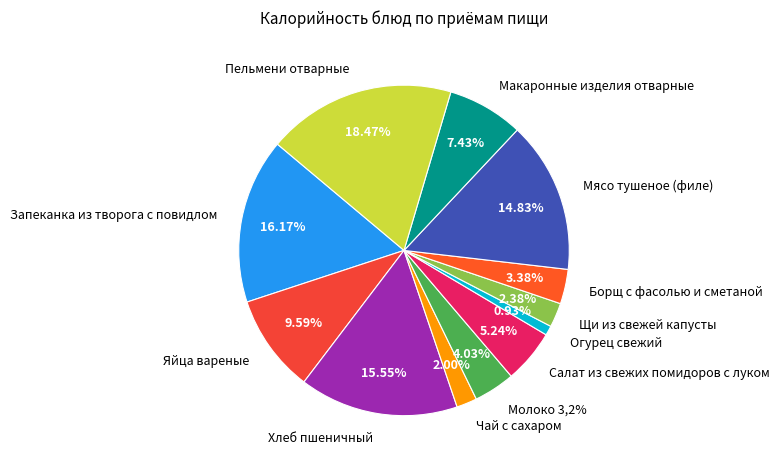

How many segments does this pie chart have?

12